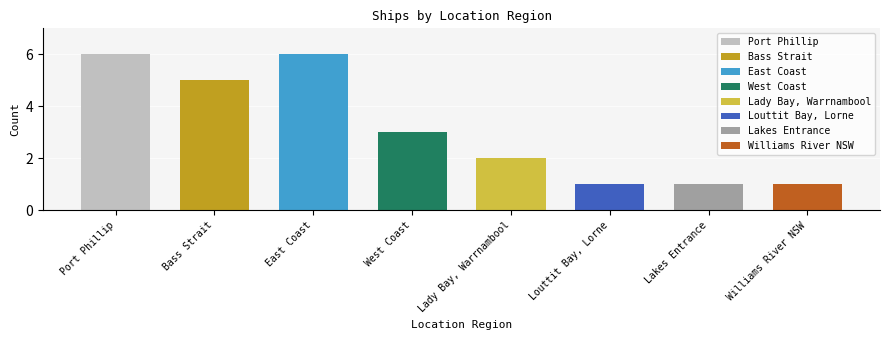

Where is the data nearest to the value 3?

West Coast